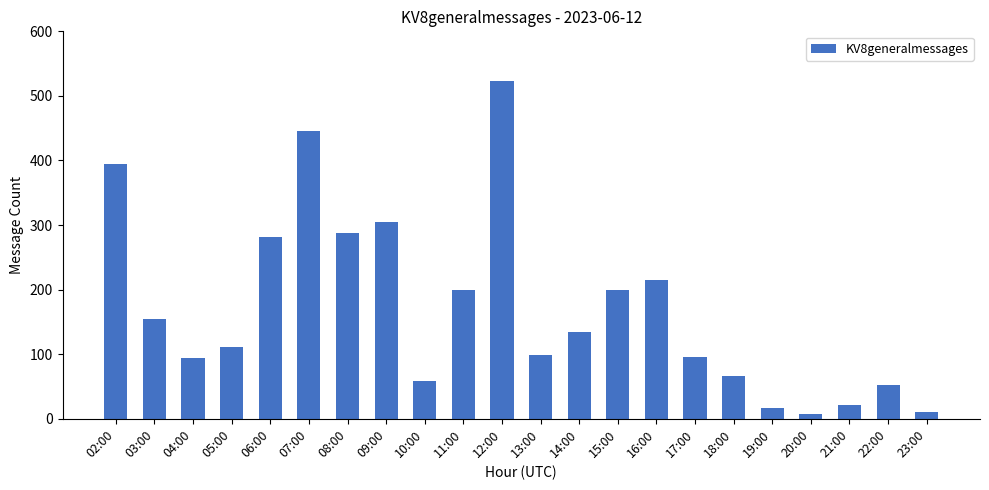

How many distinct data groups are displayed?

1